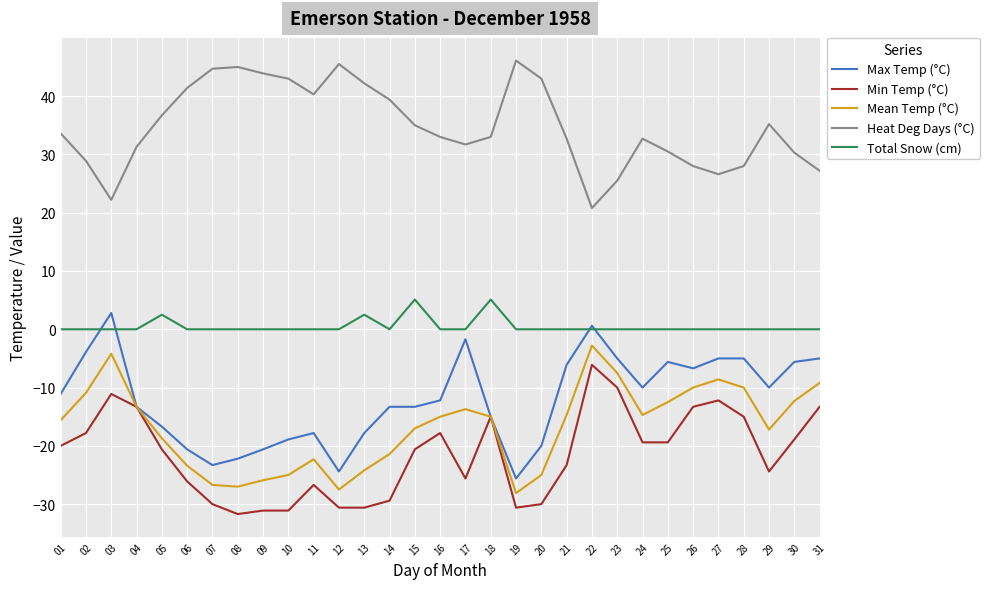

True or false: Total Snow (cm) and Min Temp (°C) intersect in this chart.

False